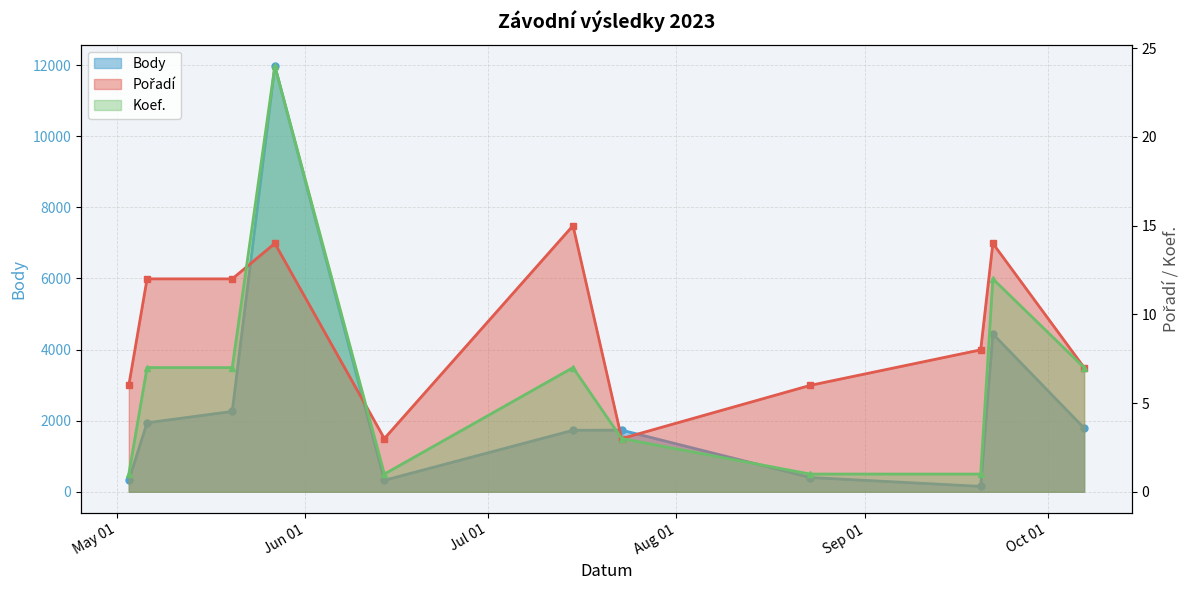

What is the label of the 6th point from the right?

2023-07-15